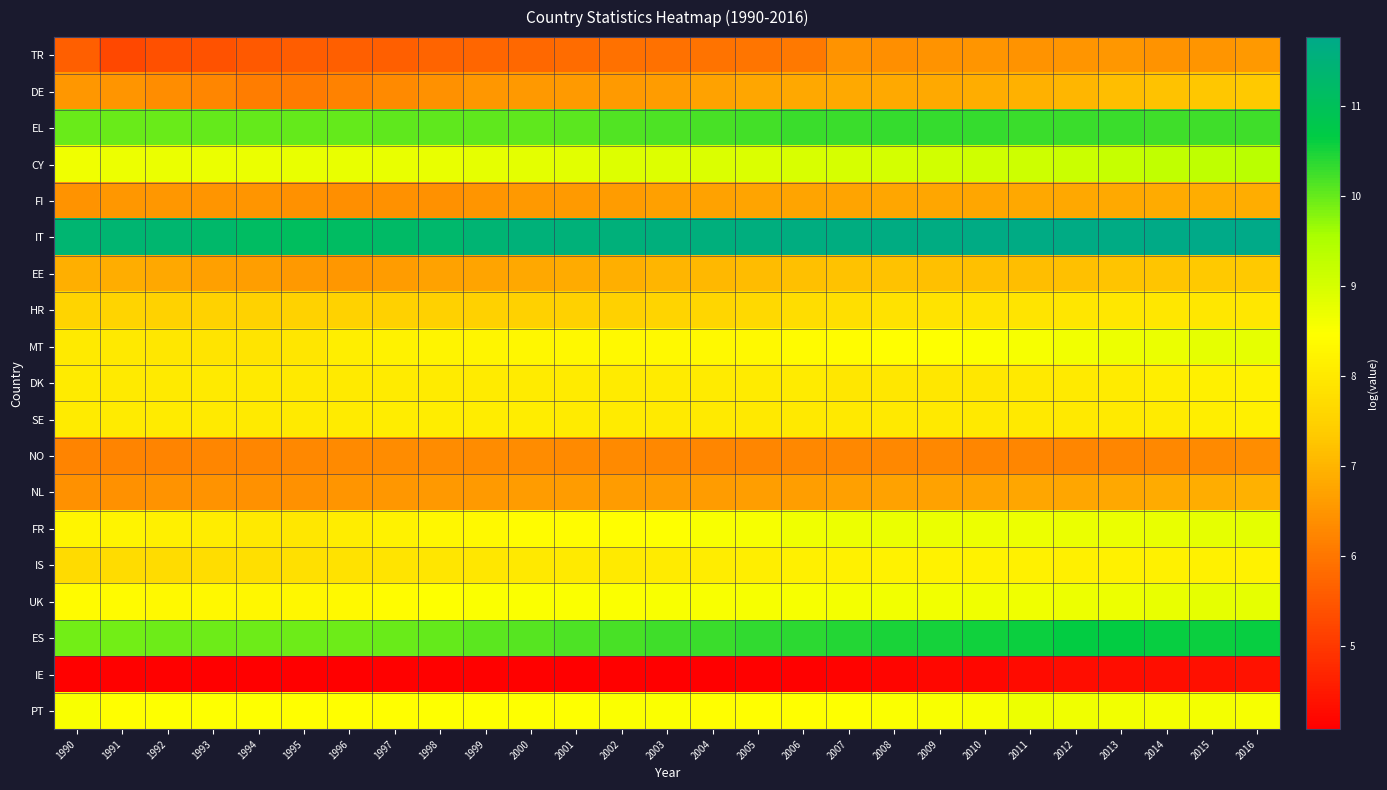

List the series in order of their peak value, highest first.

IT, ES, EL, CY, FR, UK, MT, PT, IS, DK, SE, HR, DE, EE, NL, FI, TR, NO, IE